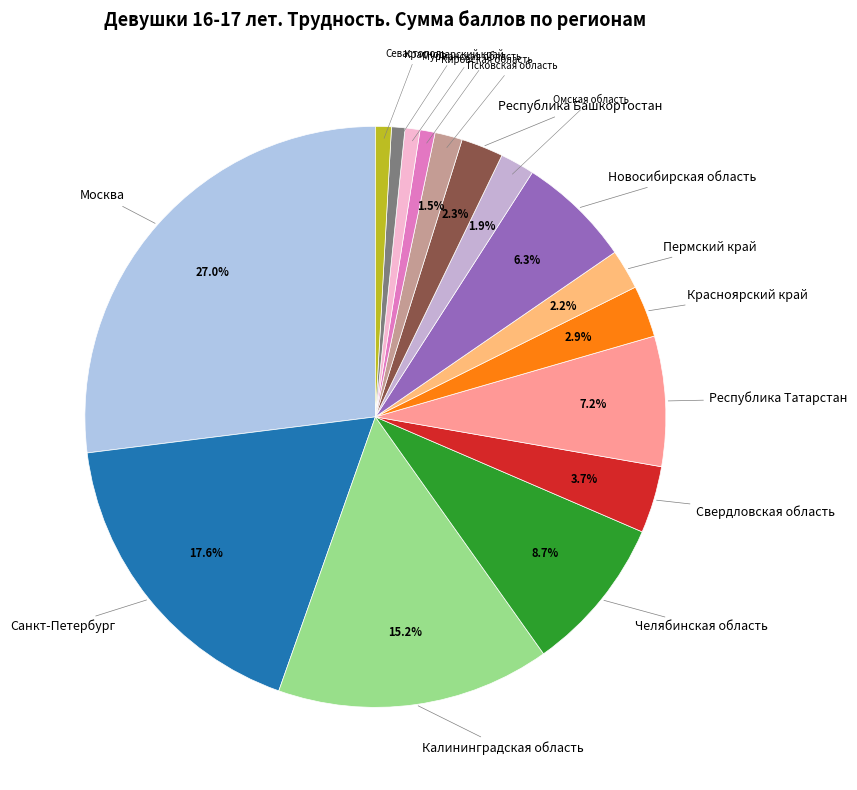

How many slices are in this pie chart?

16